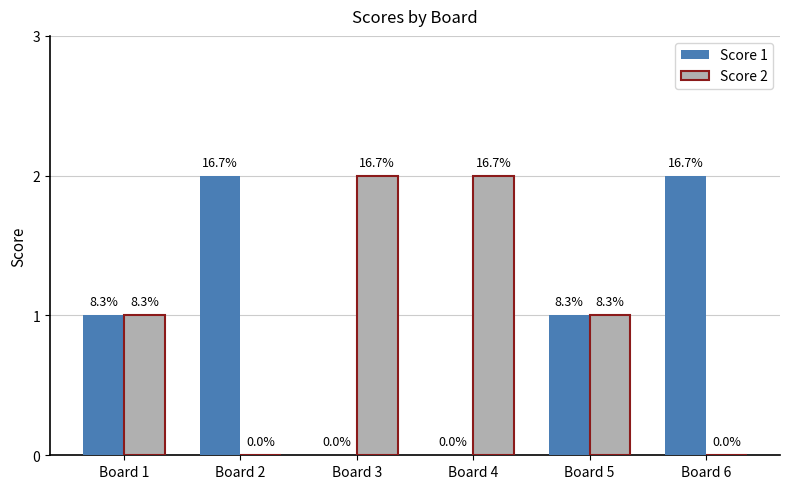

What are all the series names shown in the legend?

Score 1, Score 2